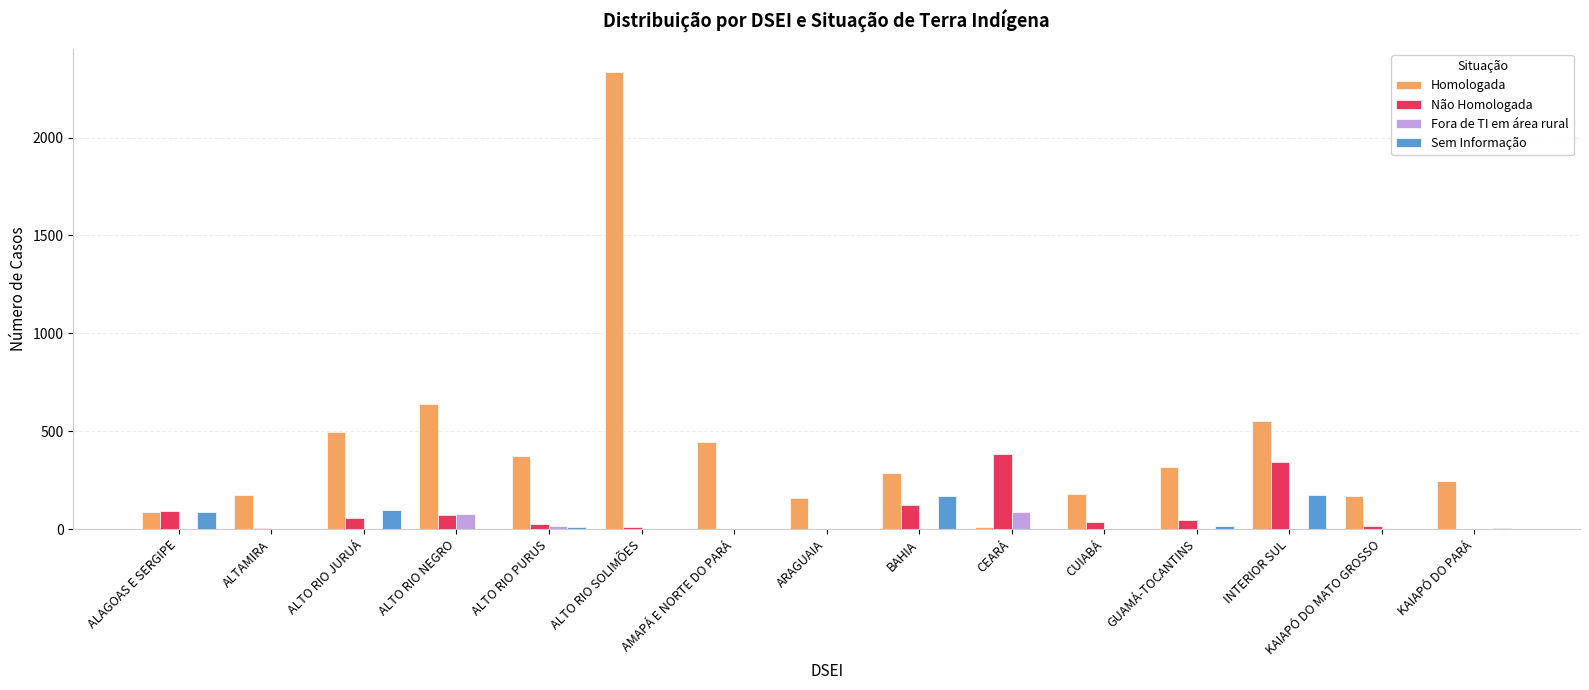

What is the sum of the Homologada values at INTERIOR SUL and BAHIA?

841